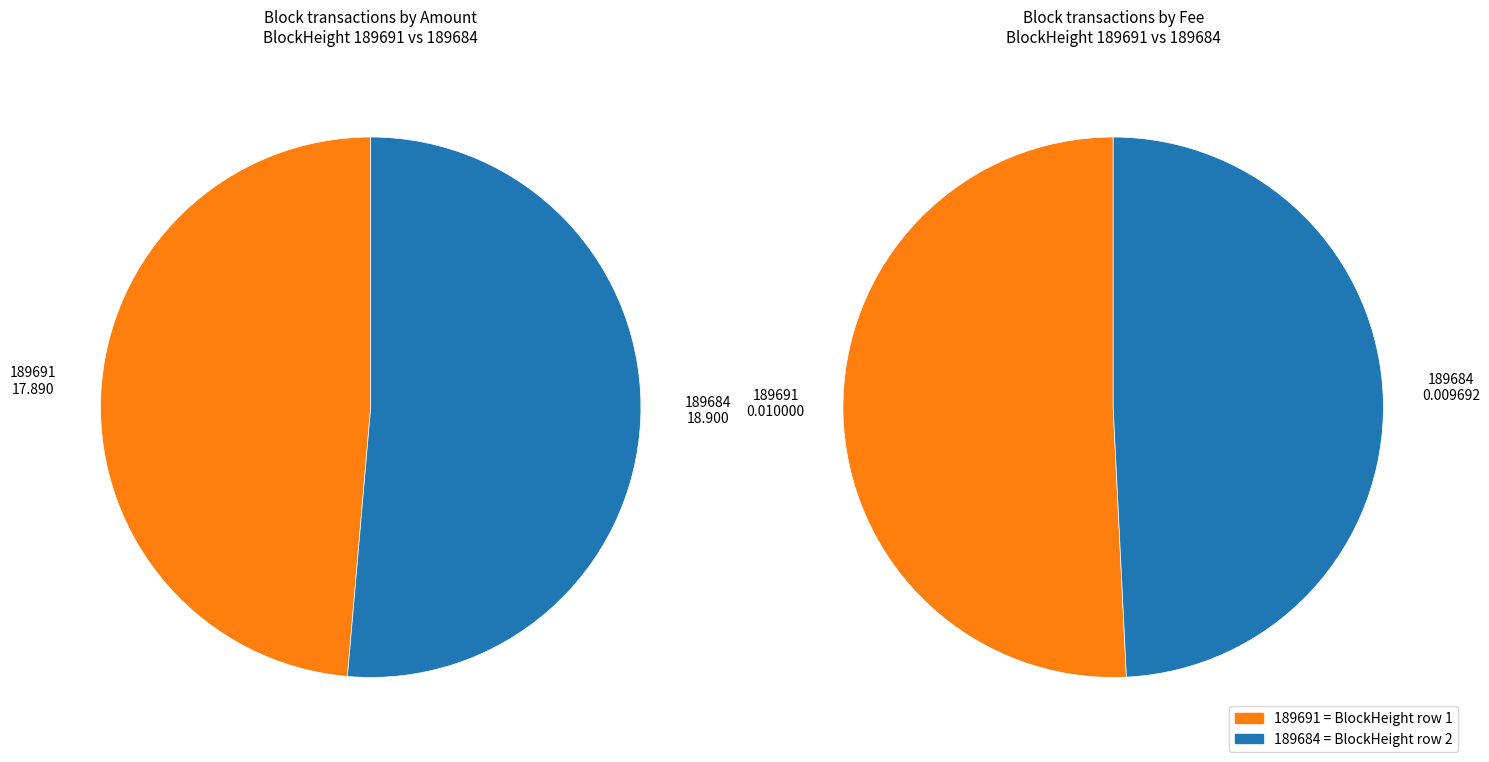

Is it true that 189684 is 89% of the pie?

False